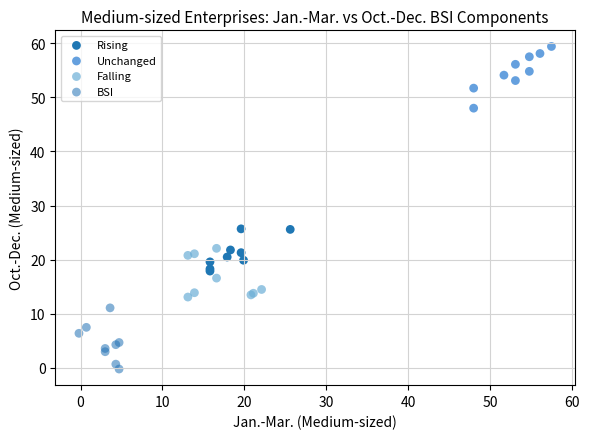

Which series contains the highest Y value?

Unchanged